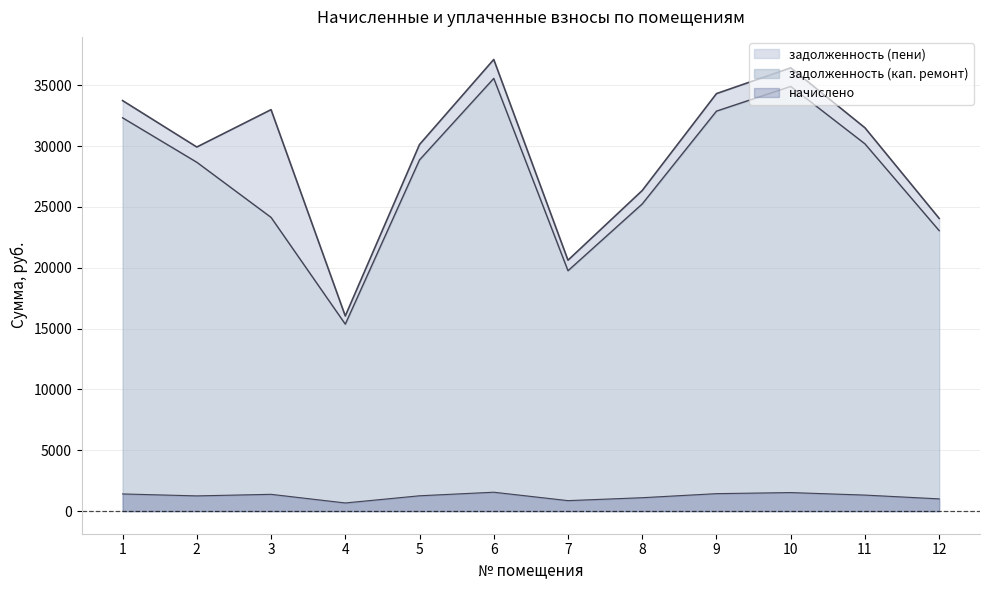

True or false: задолженность (кап. ремонт) has a value of 25248.5 at 8.

True